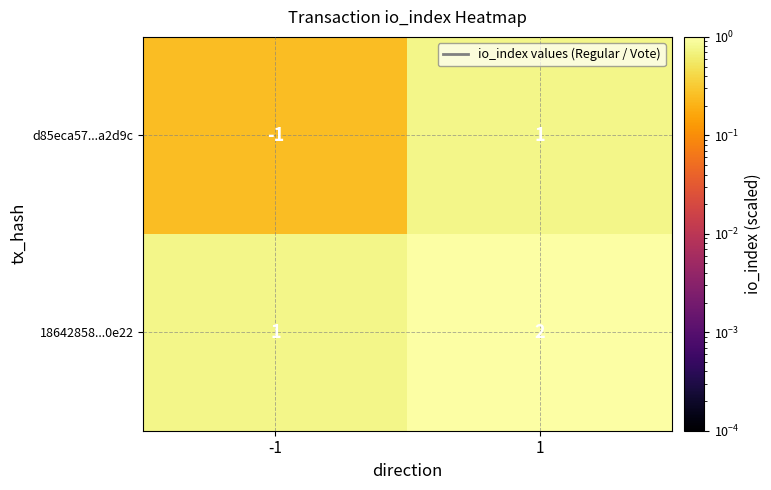

List the series in order of their overall mean, highest first.

18642858...0e22, d85eca57...a2d9c